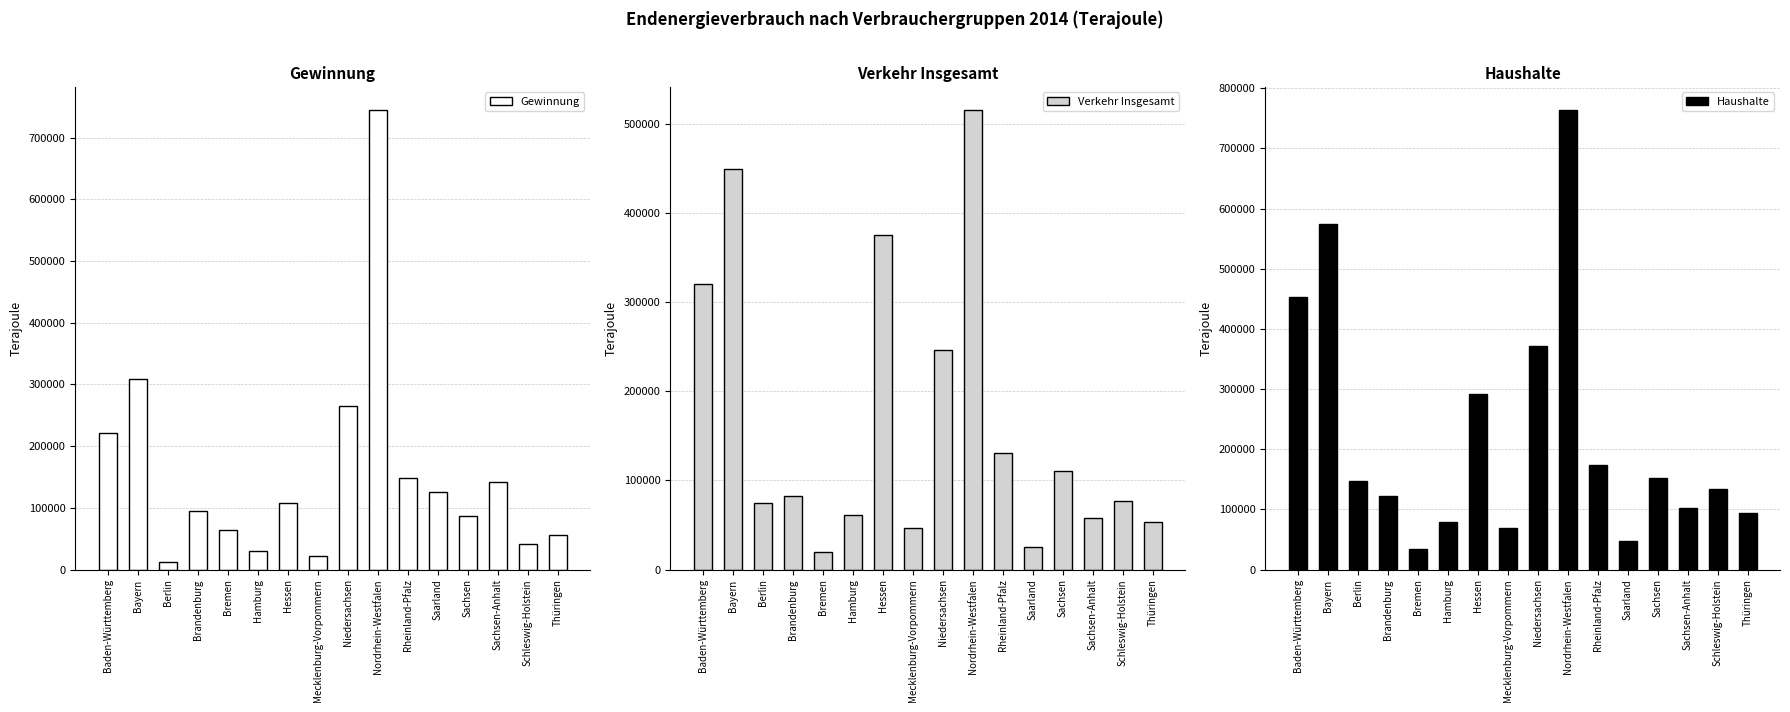

What is the difference between the Verkehr Insgesamt values at Baden-Württemberg and Thüringen?

266023